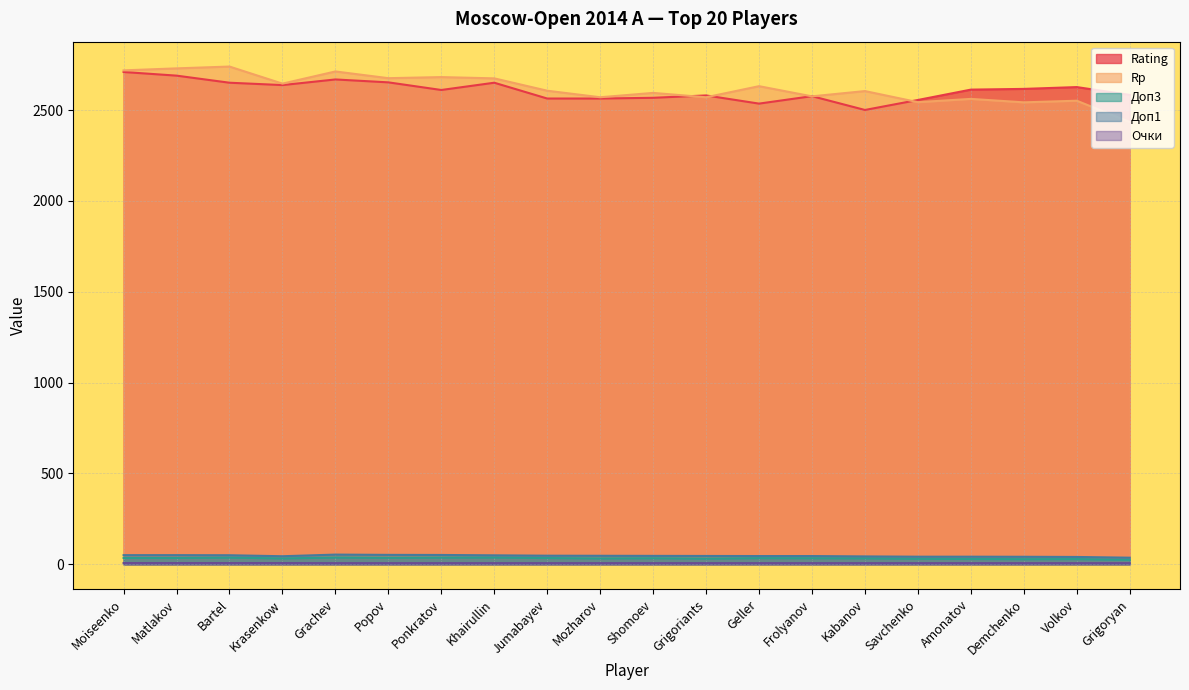

Which series has the largest total across all categories?

Rp